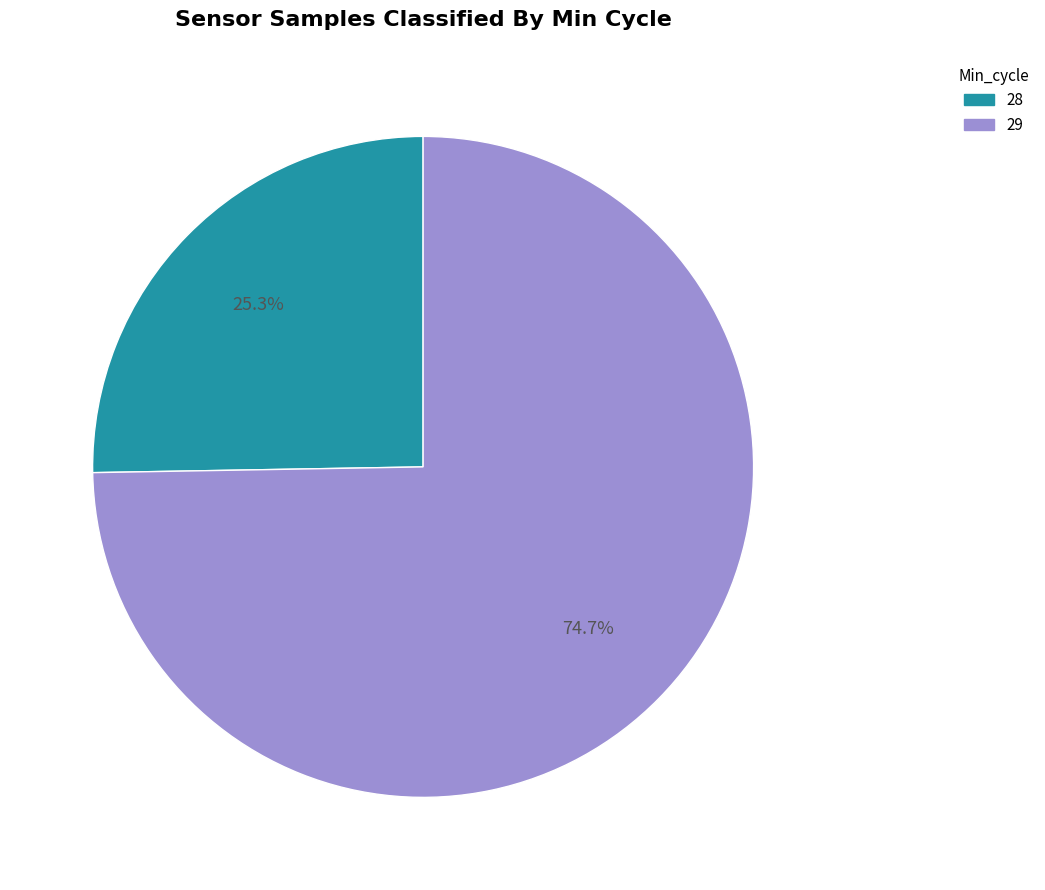

Do 29 and 28 together represent more than half of the pie?

Yes